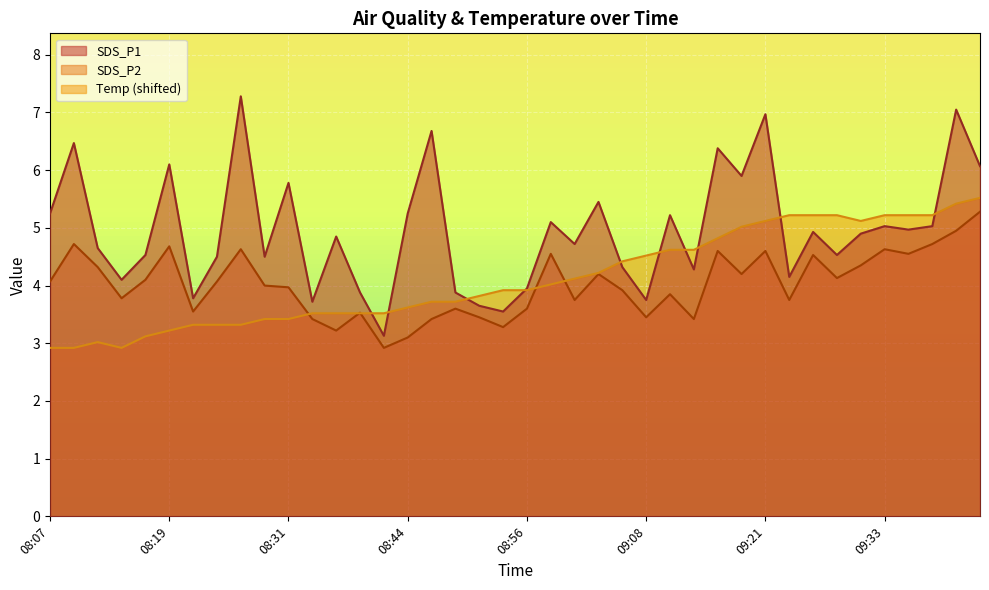

Reading right to left, what are all the values shown in this chart?

SDS_P1: 6.1	7.0	5.0	5.0	5.0	4.9	4.5	4.9	4.2	7.0	5.9	6.4	4.3	5.2	3.8	4.3	5.5	4.7	5.1	4.0	3.5	3.6	3.9	6.7	5.2	3.1	3.9	4.8	3.7	5.8	4.5	7.3	4.5	3.8	6.1	4.5	4.1	4.7	6.5	5.2
SDS_P2: 5.3	5.0	4.7	4.5	4.6	4.3	4.1	4.5	3.8	4.6	4.2	4.6	3.4	3.9	3.5	3.9	4.2	3.8	4.5	3.6	3.3	3.5	3.6	3.4	3.1	2.9	3.5	3.2	3.4	4.0	4.0	4.6	4.1	3.5	4.7	4.1	3.8	4.3	4.7	4.1
Temp: 5.5	5.4	5.2	5.2	5.2	5.1	5.2	5.2	5.2	5.1	5.0	4.8	4.6	4.6	4.5	4.4	4.2	4.1	4.0	3.9	3.9	3.8	3.7	3.7	3.6	3.5	3.5	3.5	3.5	3.4	3.4	3.3	3.3	3.3	3.2	3.1	2.9	3.0	2.9	2.9